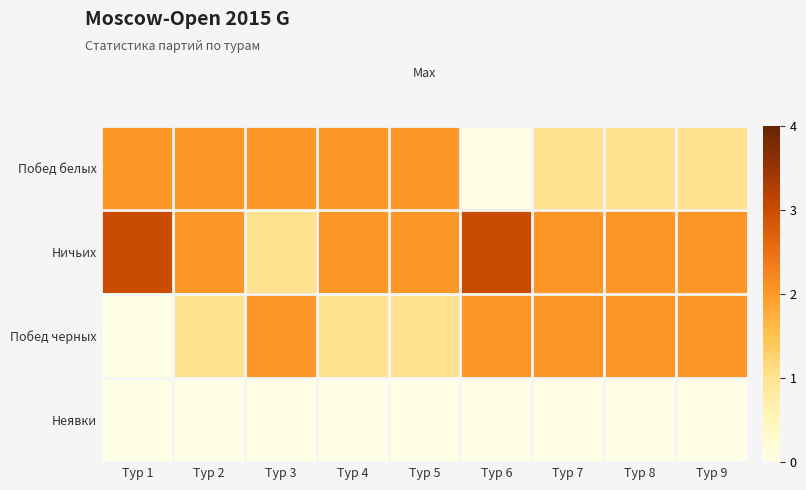

At which category does the chart reach its minimum across all series?

Тур 6